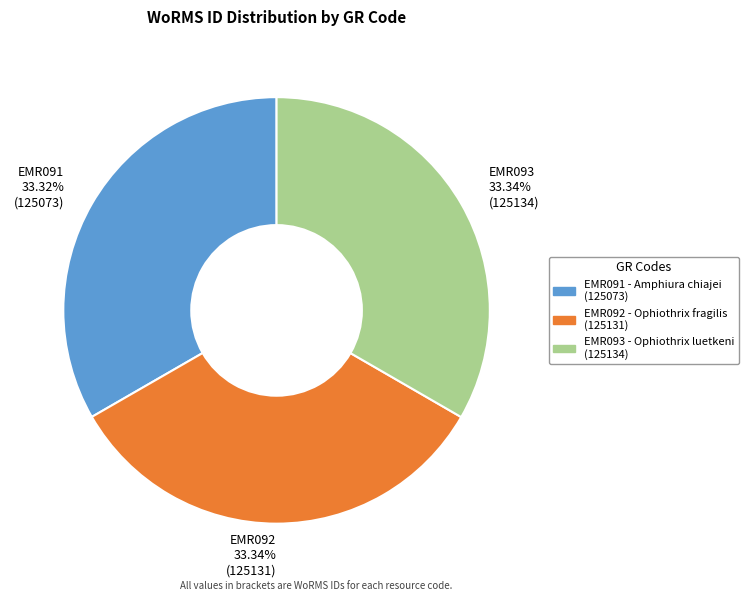

Does any single category account for the majority?

No